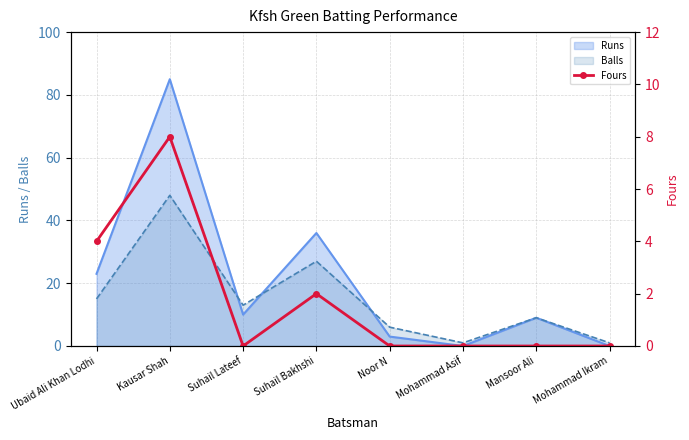

The Runs series shows 30 at Ubaid Ali Khan Lodhi. True or false?

False